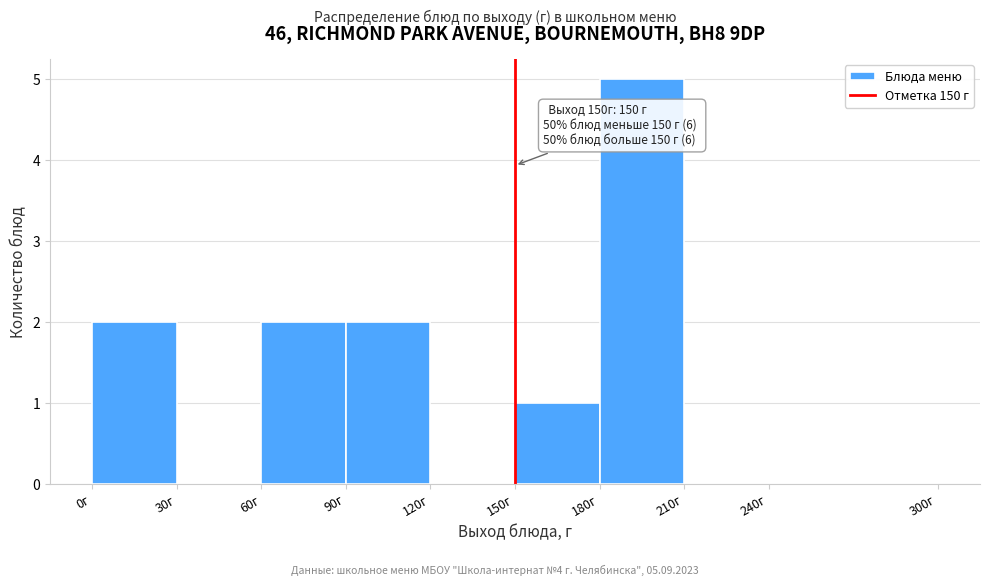

Which range on the x-axis has the tallest bar?

180 to 210